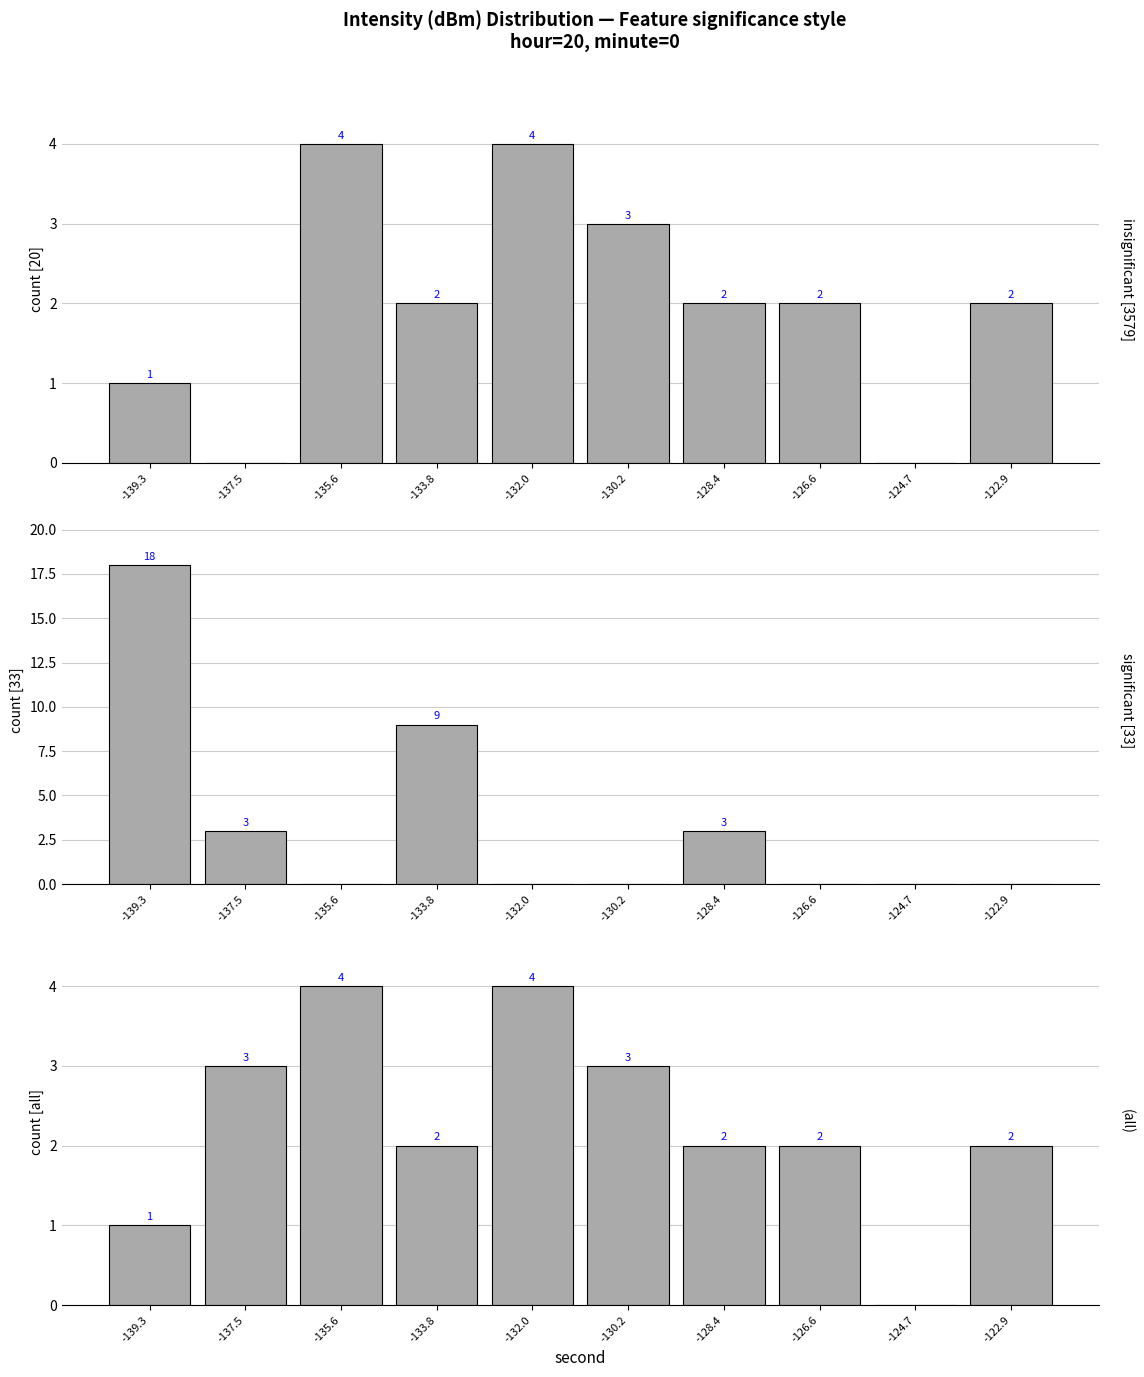

Are the bars horizontal?

No